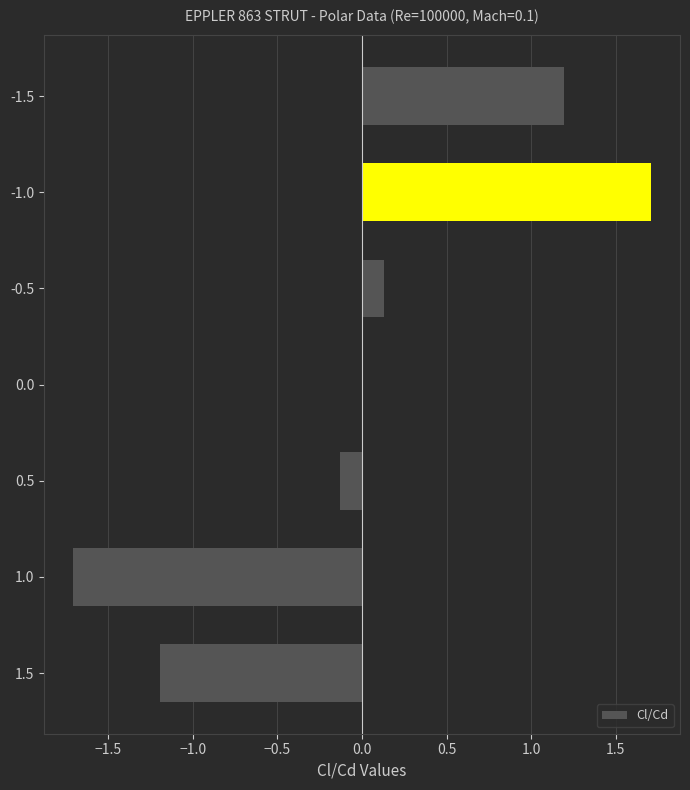

The chart shows a value of 1.7 at -1.0. True or false?

True